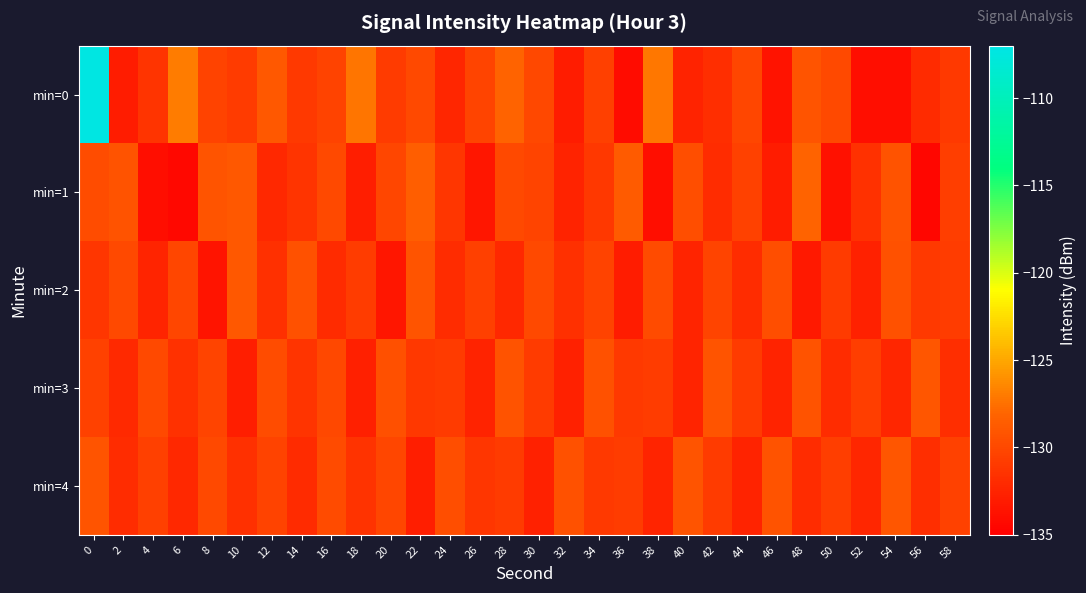

Rank the series by their maximum value, from lowest to highest.

min=3, min=4, min=2, min=1, min=0